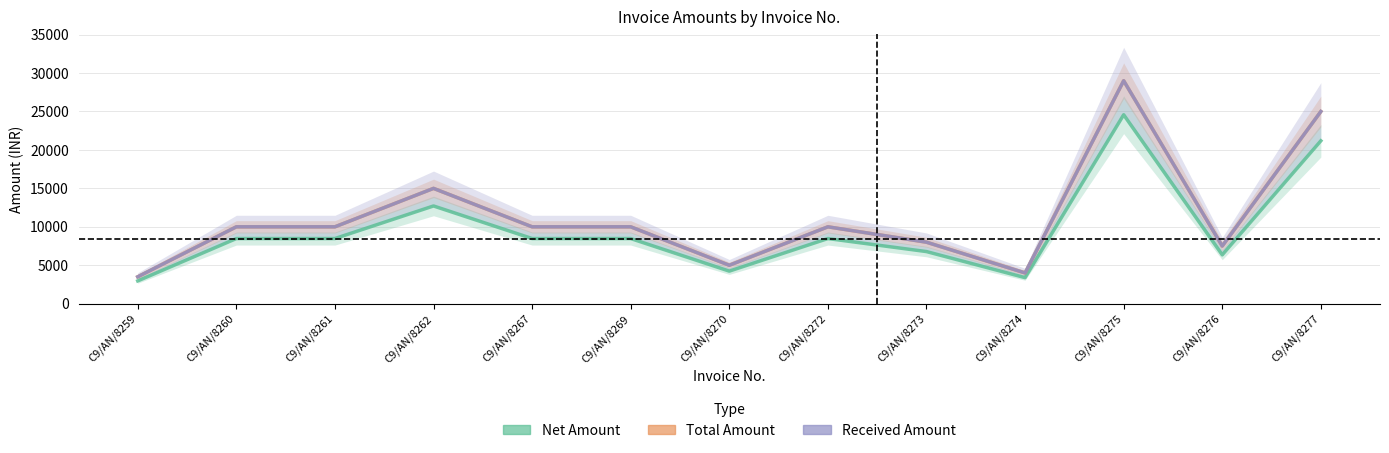

The Received Amount series shows 1671.2 at C9/AN/8259. True or false?

False